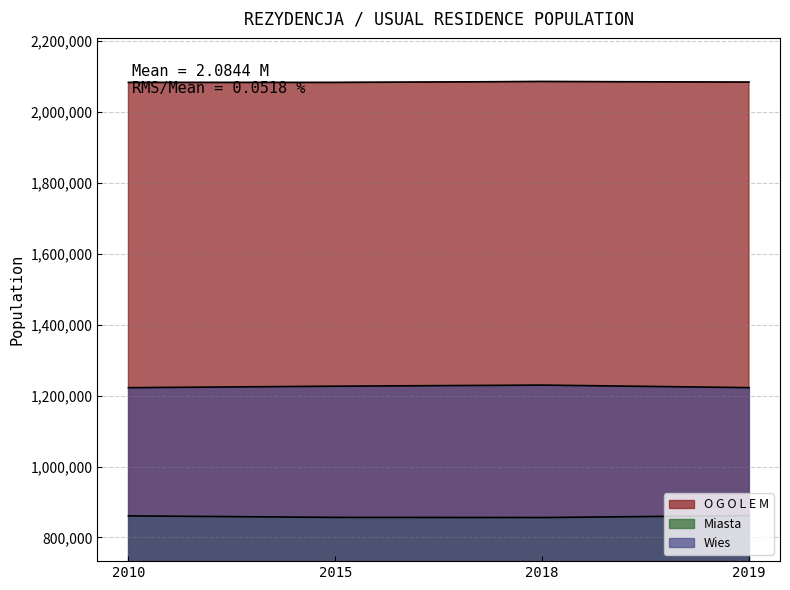

Where is Miasta nearest to the value 859037?

2010